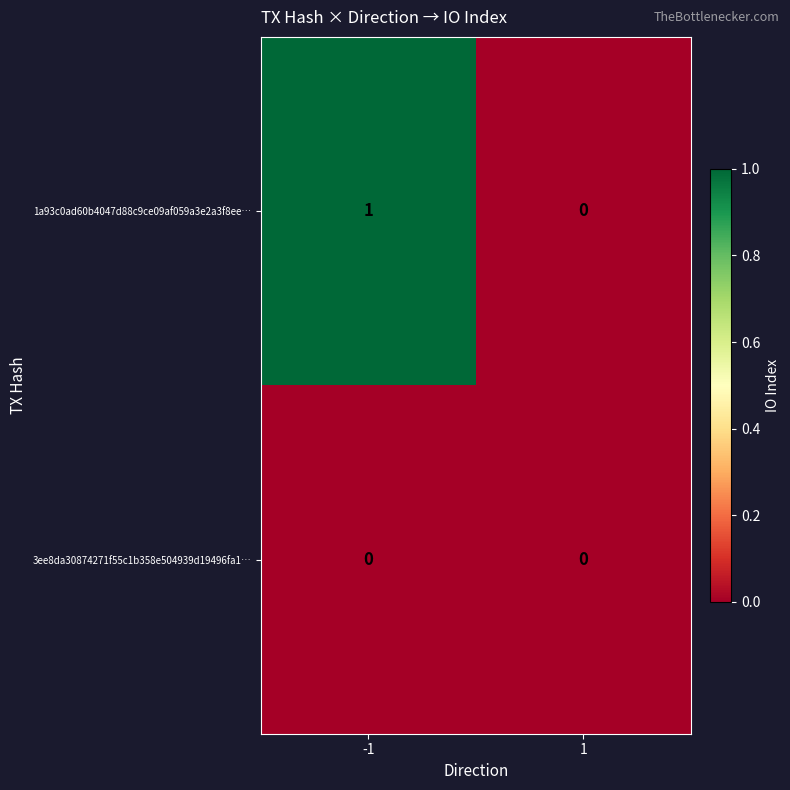

At which category is the sum across all series the highest?

-1